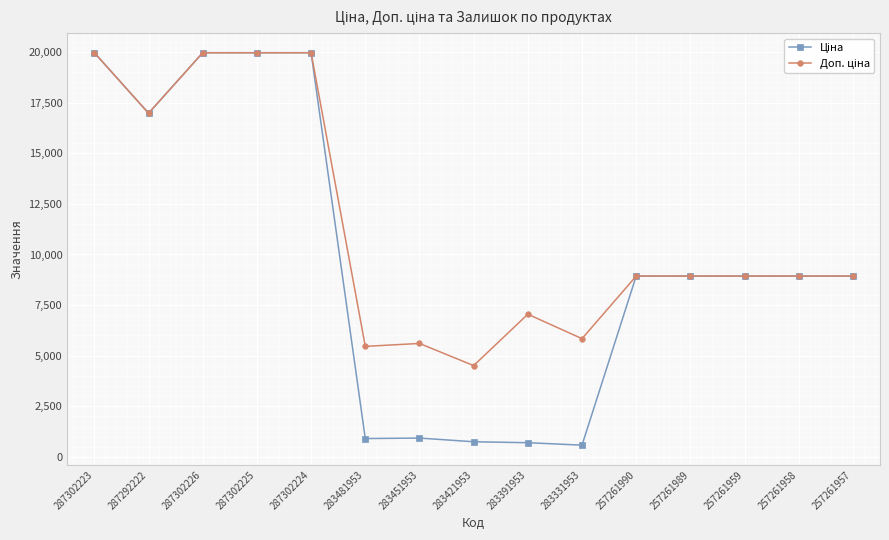

What is the greatest value displayed?

19964.2